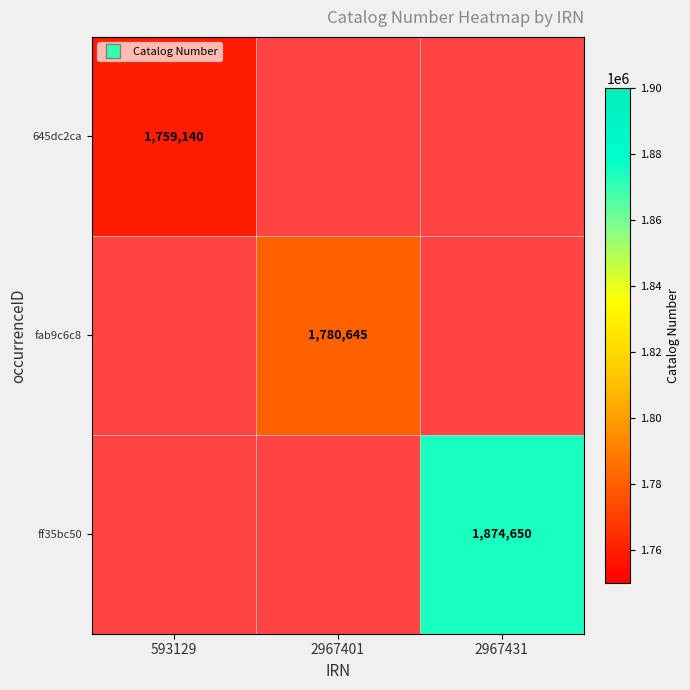

What is the greatest value displayed?

1874650.0